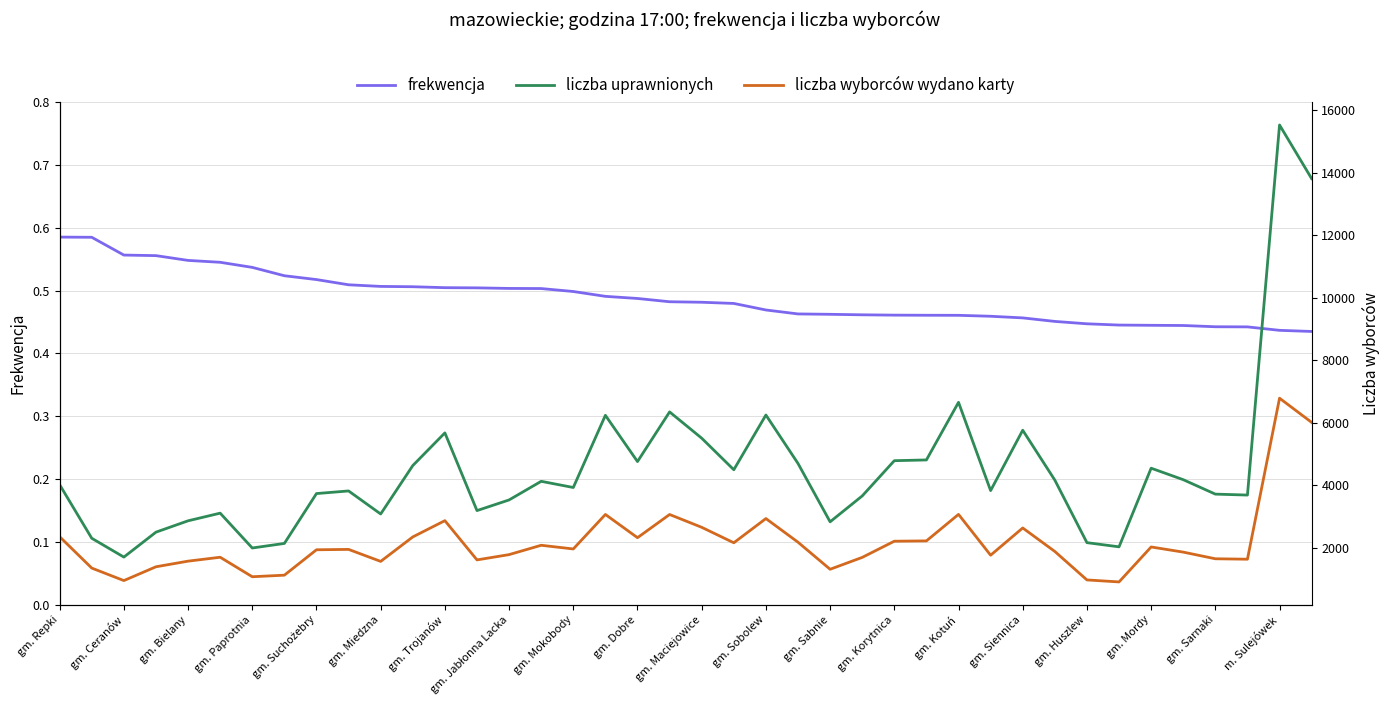

True or false: frekwencja has more than 0 points higher than both neighbors.

False